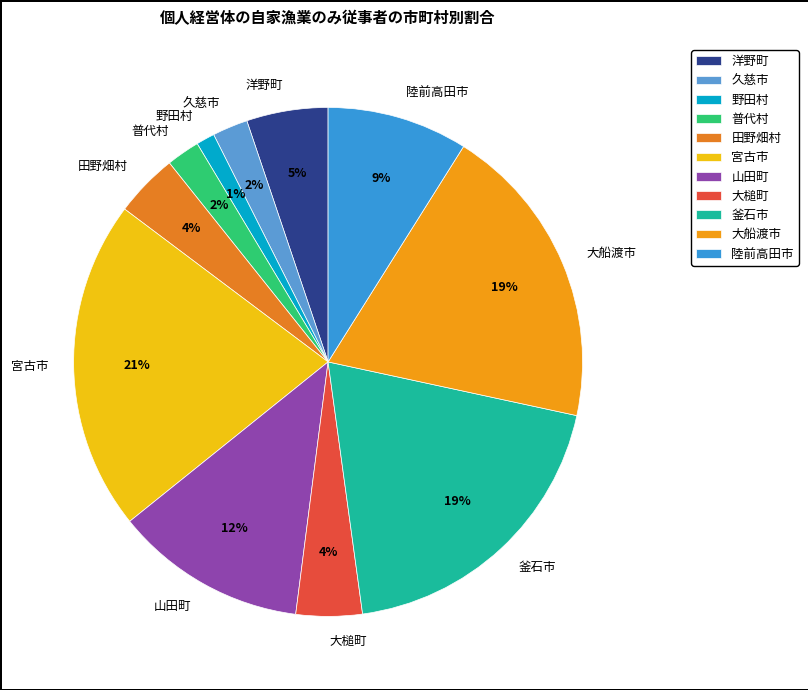

Is 釜石市 the majority of the pie?

No